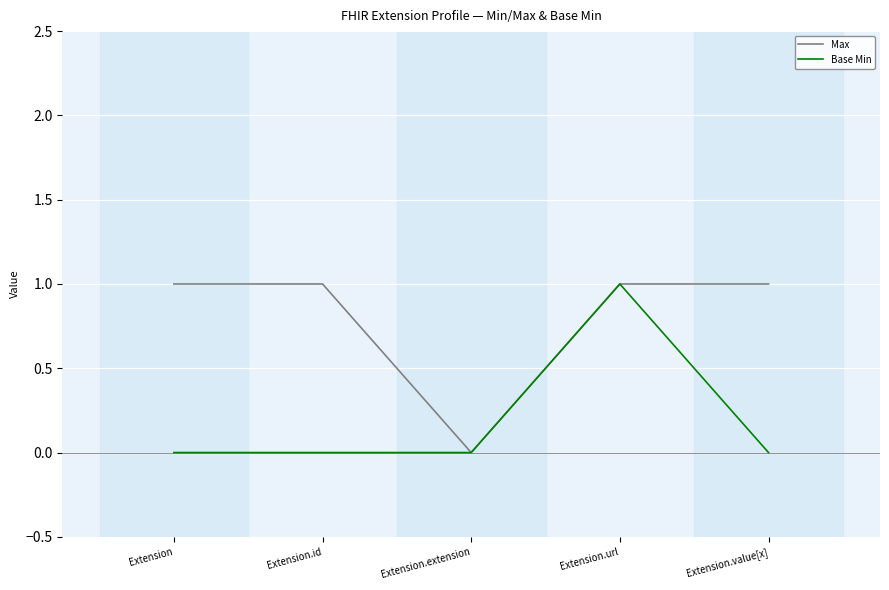

What position from the right is Extension.extension?

3